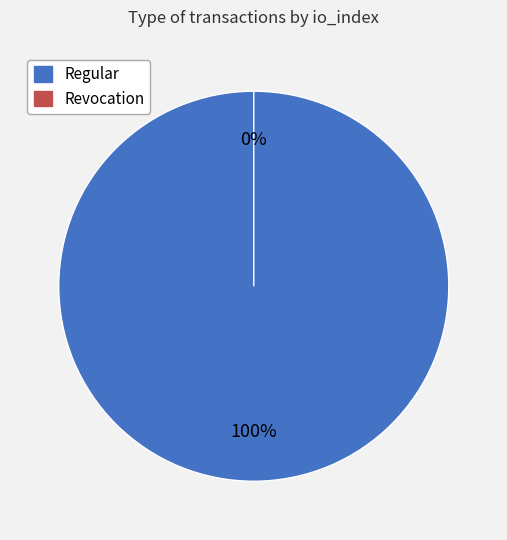

Rank the categories by value from lowest to highest.

Revocation, Regular